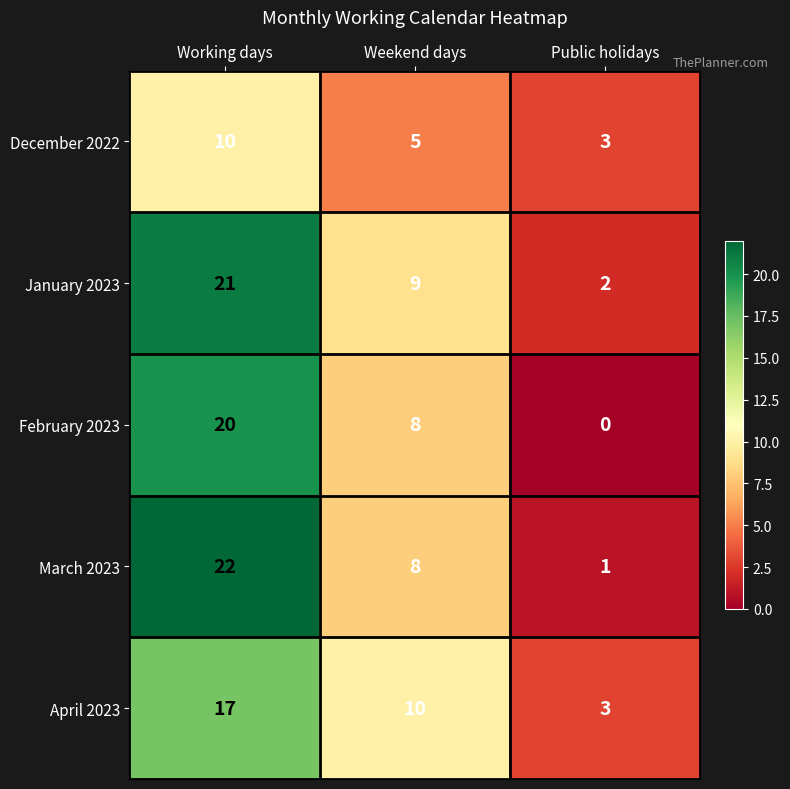

How many data points in January 2023 are less than 9?

1